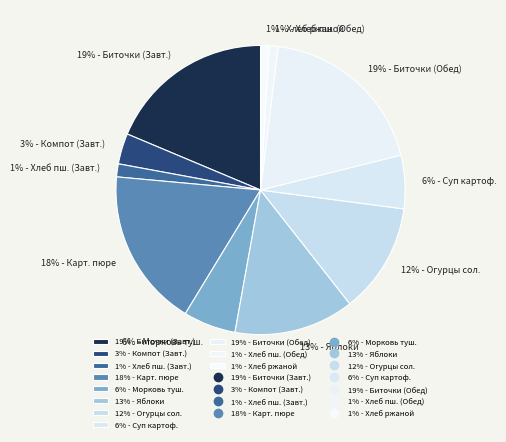

Approximately how many times larger is the value at 12% - Огурцы сол. compared to 18% - Карт. пюре?

0.7